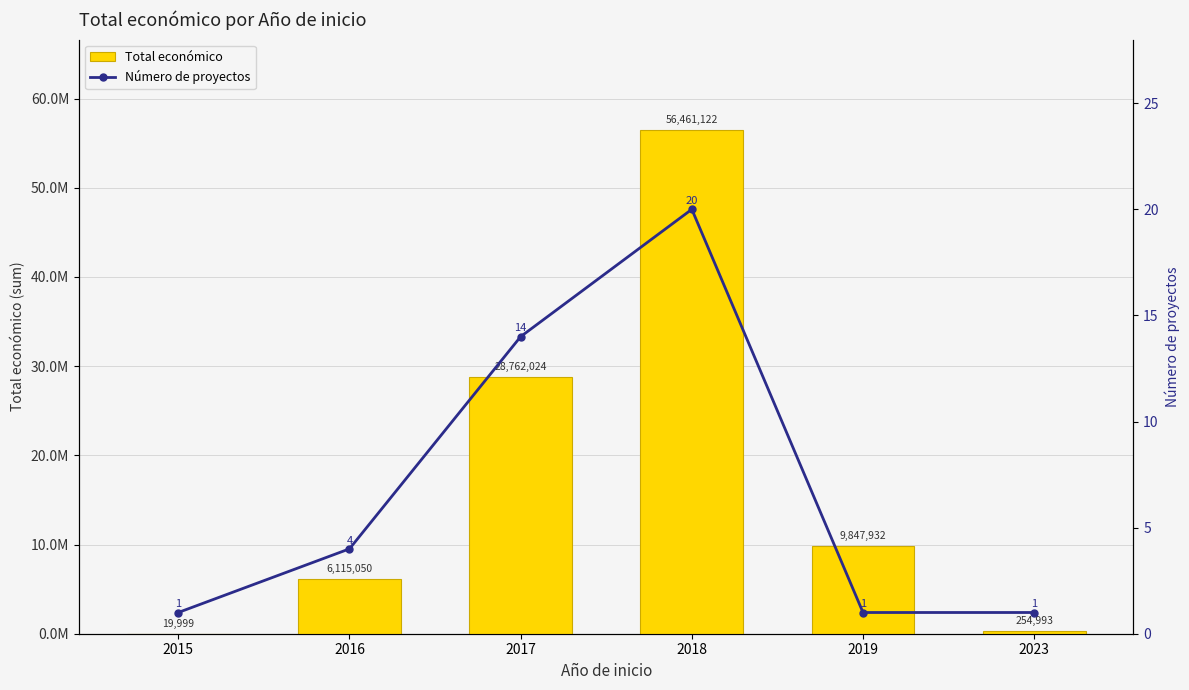

List the series in order of their overall mean, lowest first.

Número de proyectos, Total económico